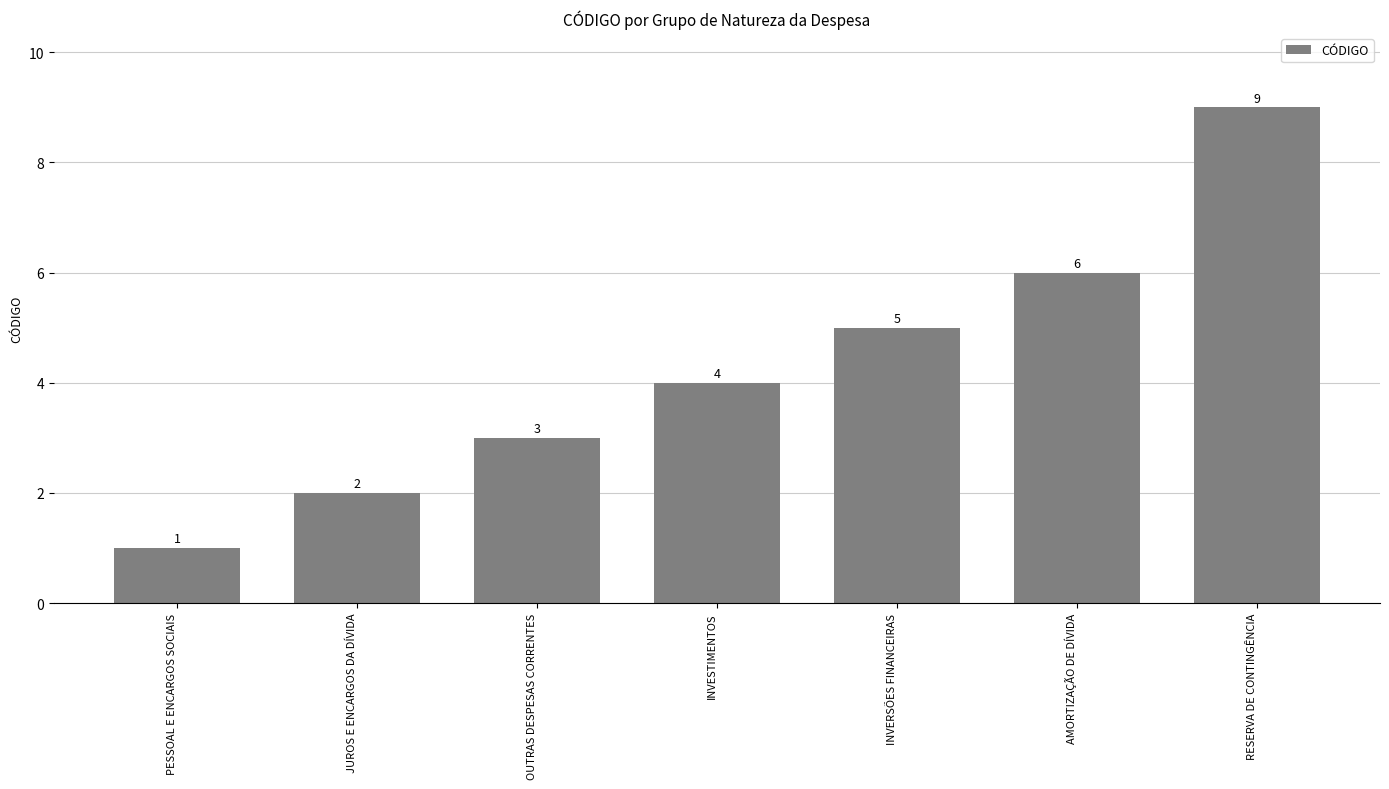

What is the minimum value shown in the chart?

1